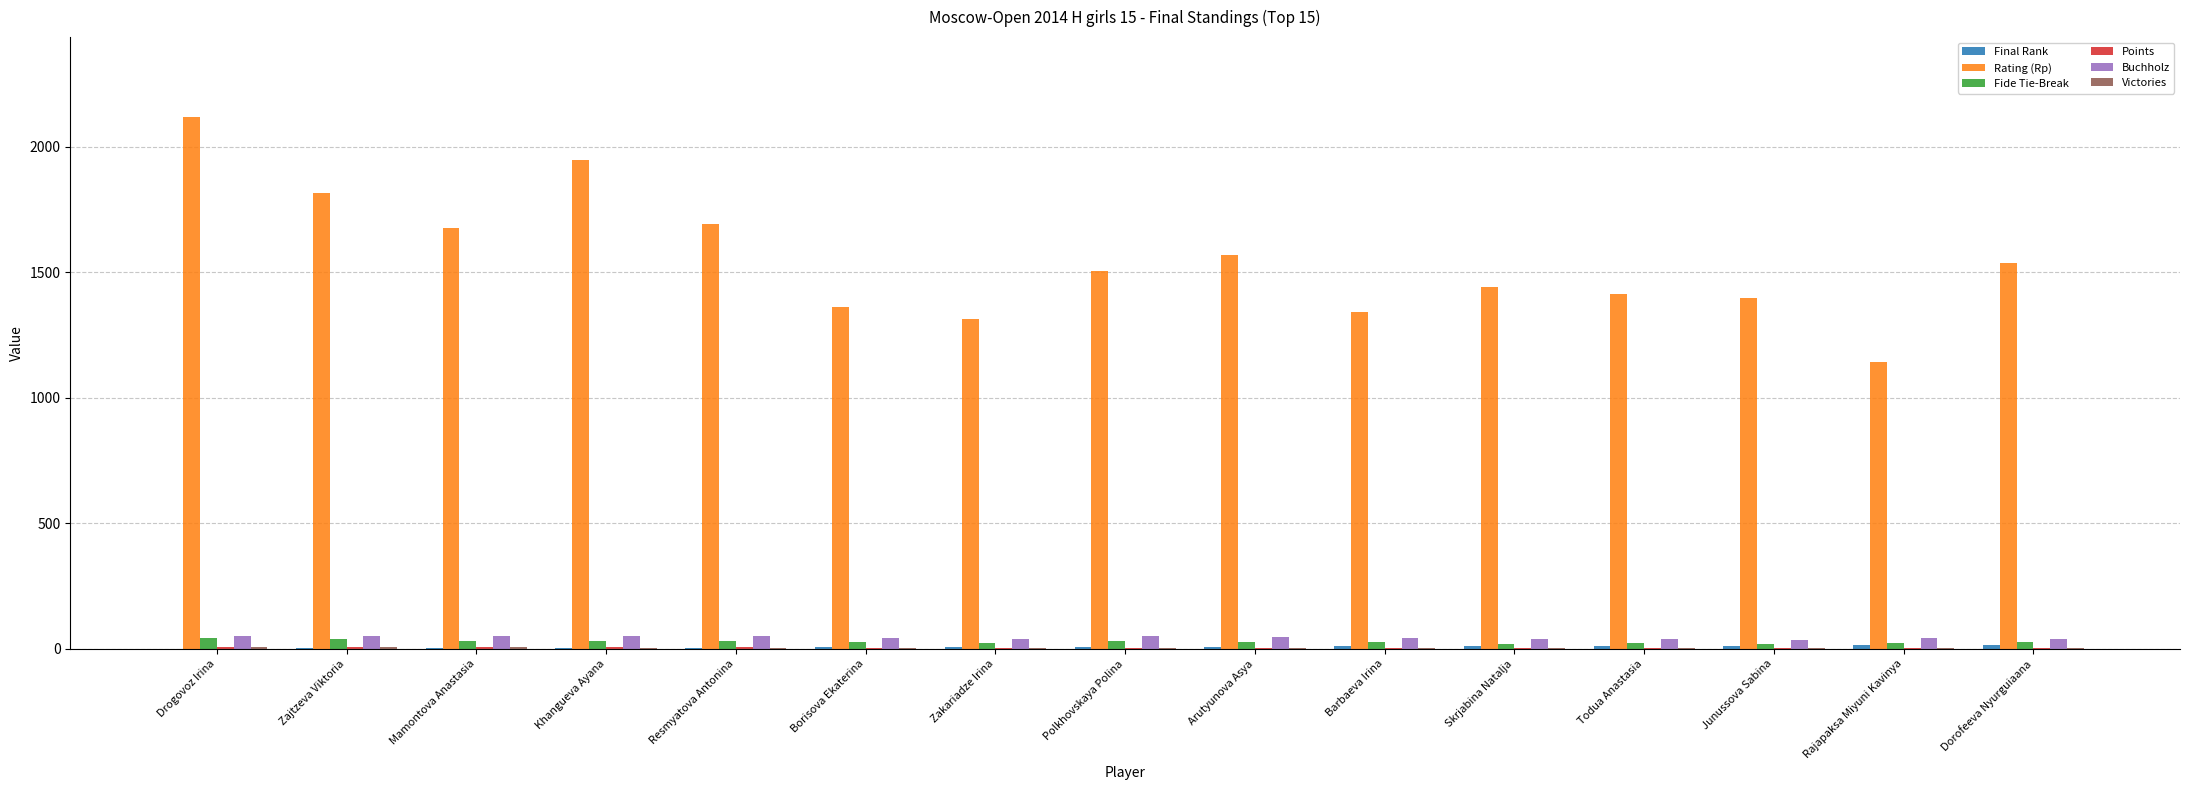

At which category is the sum across all series the highest?

Drogovoz Irina